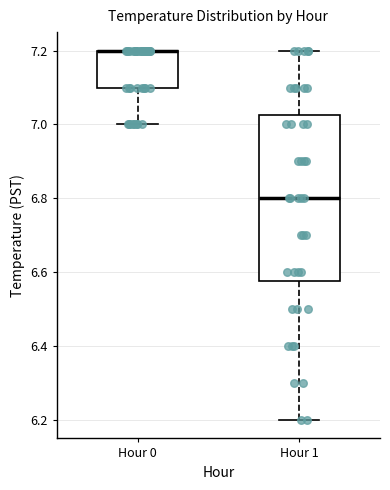

Reading left to right, read every box against the y-axis: the position of its median line, the range the box covers, and the ends of its whiskers. The values are not printed on the chart, so give them approximately, as read against the axis.

Hour 0: median 7.20 (drawn on the box's upper edge), box 7.10 to 7.20, whiskers 7.00 to 7.20
Hour 1: median 6.80, box 6.58 to 7.02, whiskers 6.20 to 7.20